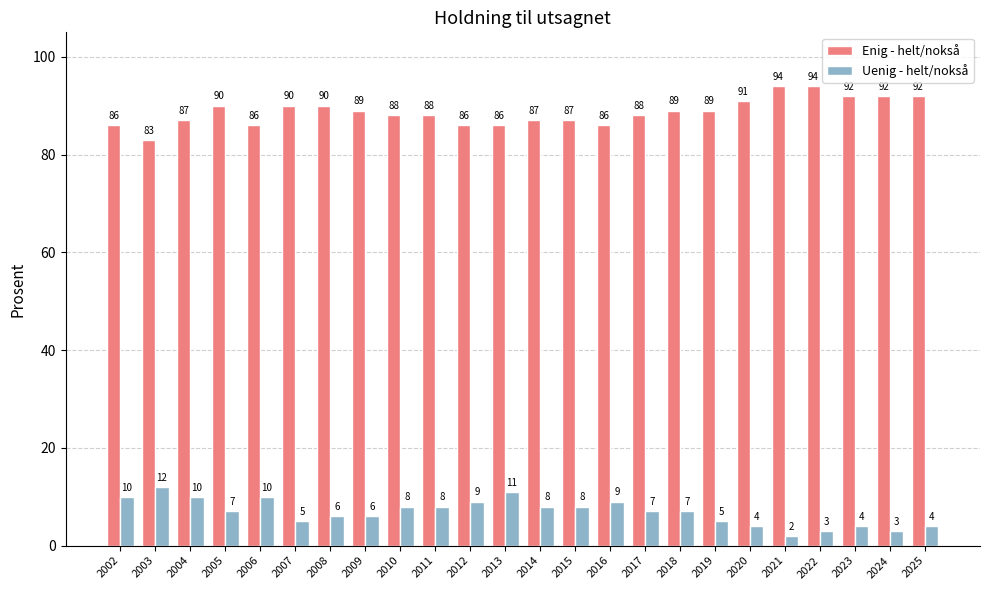

Rank the series at 2007 from highest to lowest value.

Enig - helt/nokså, Uenig - helt/nokså